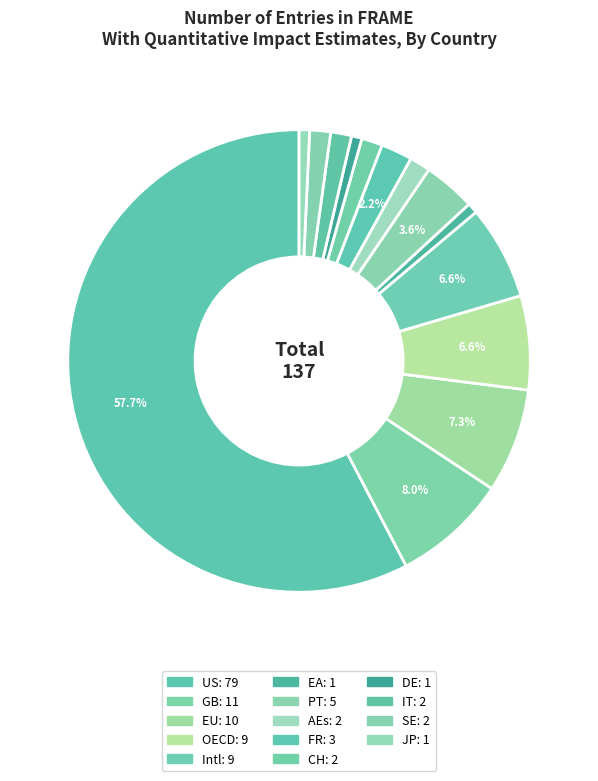

How many slices are in this pie chart?

14